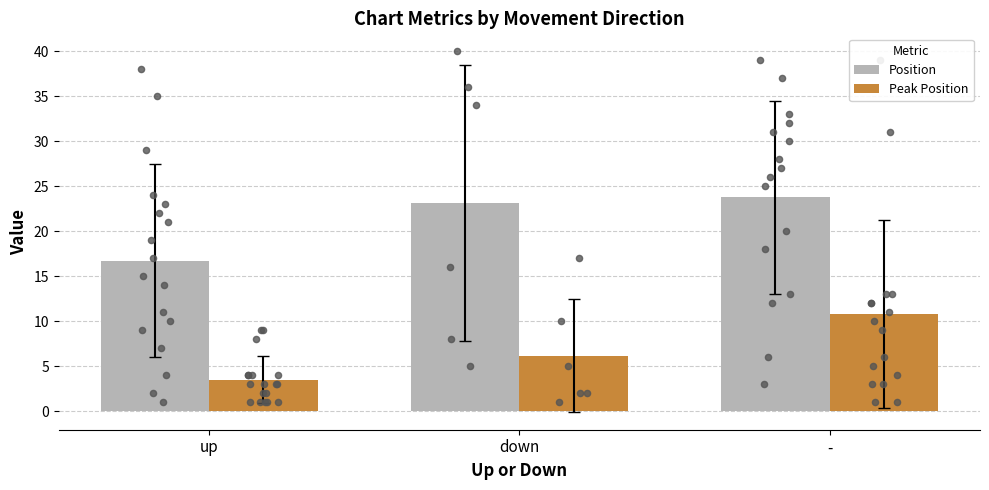

Which series reaches the maximum Y coordinate?

Position